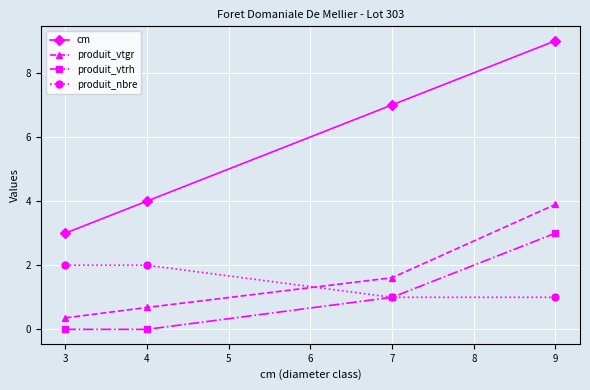

What is the difference between the maximum and second lowest values in the produit_vtgr series?

3.2